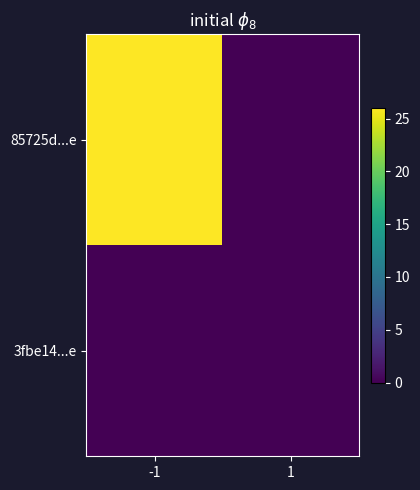

Reading right to left, extract all data points from this chart.

85725d...e: 1=0	-1=26
3fbe14...e: 1=0	-1=0